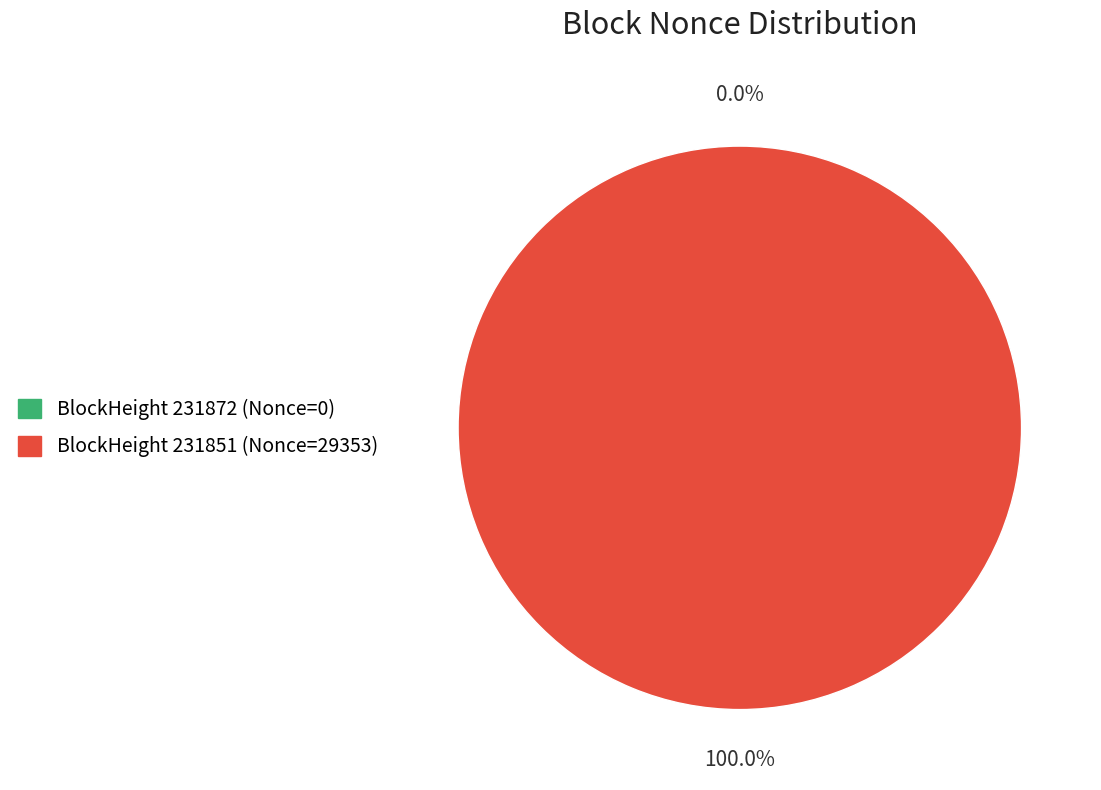

Which category has the biggest portion of the pie?

231851